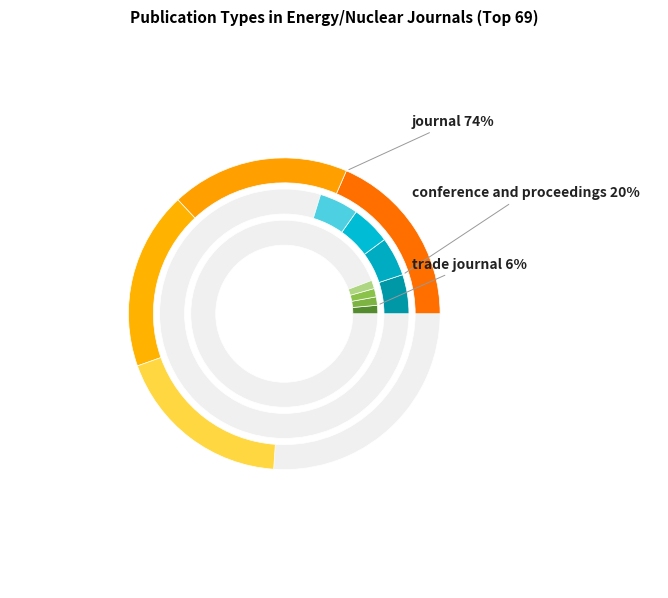

Do journal and conference and proceedings together represent more than half of the pie?

Yes